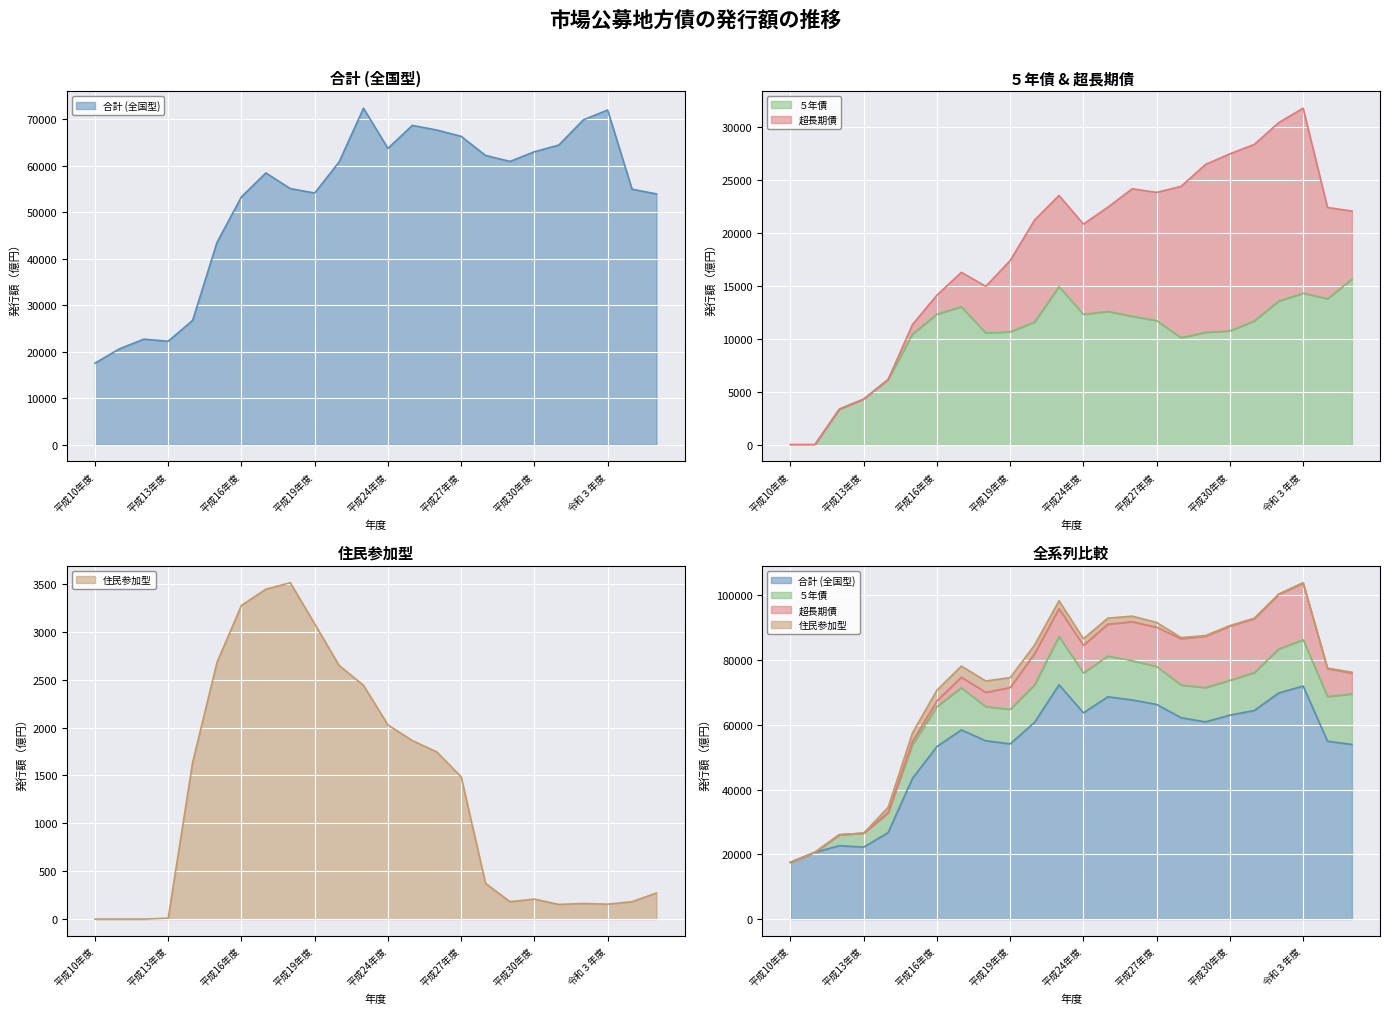

At how many categories does at least one series exceed 56941?

13